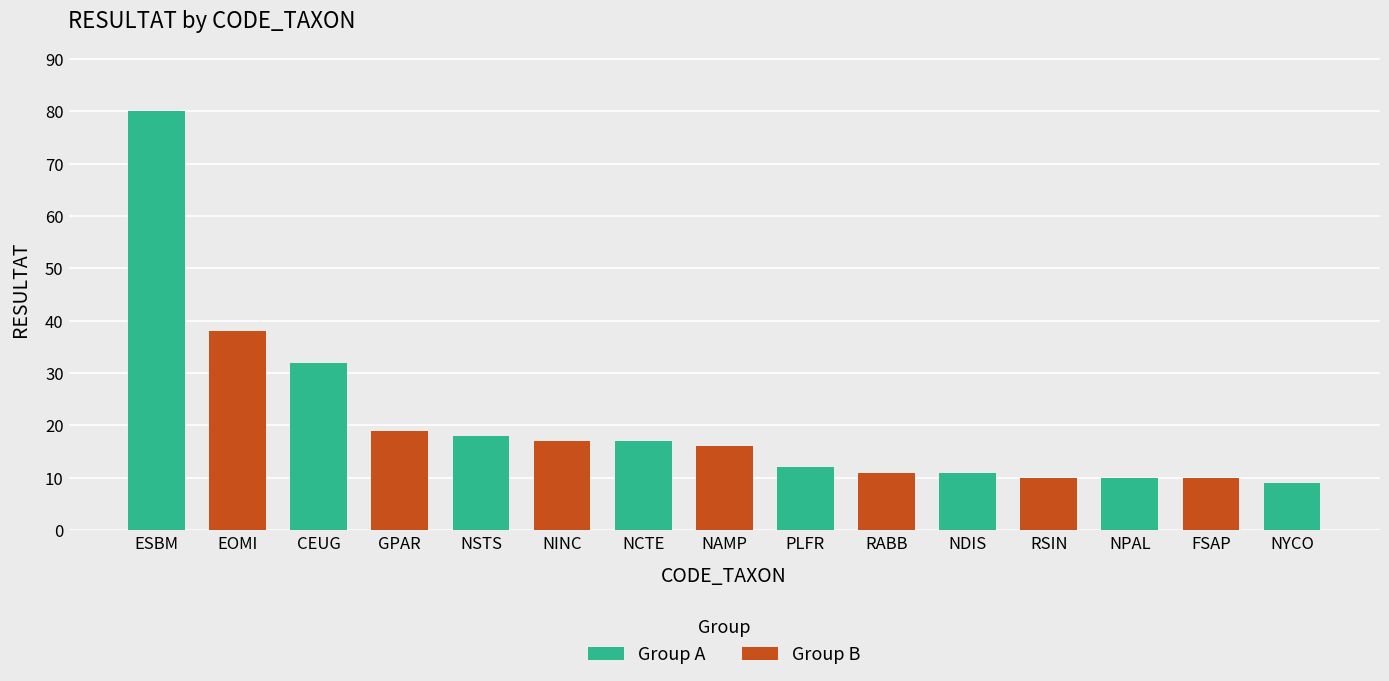

What is the difference between the maximum and minimum values in the Group A series?

71